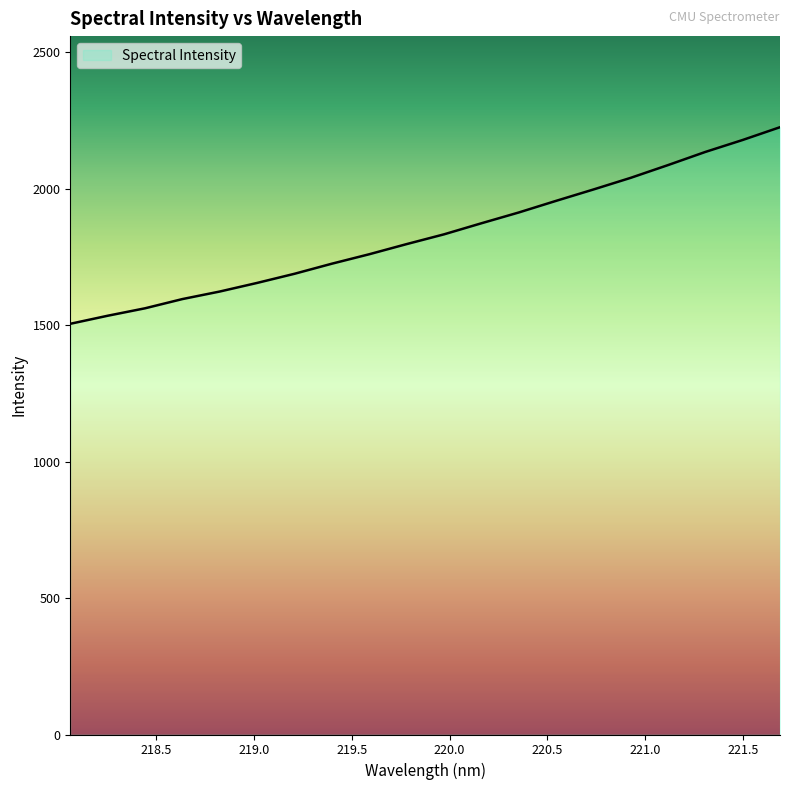

What is the smallest value displayed?

1505.2